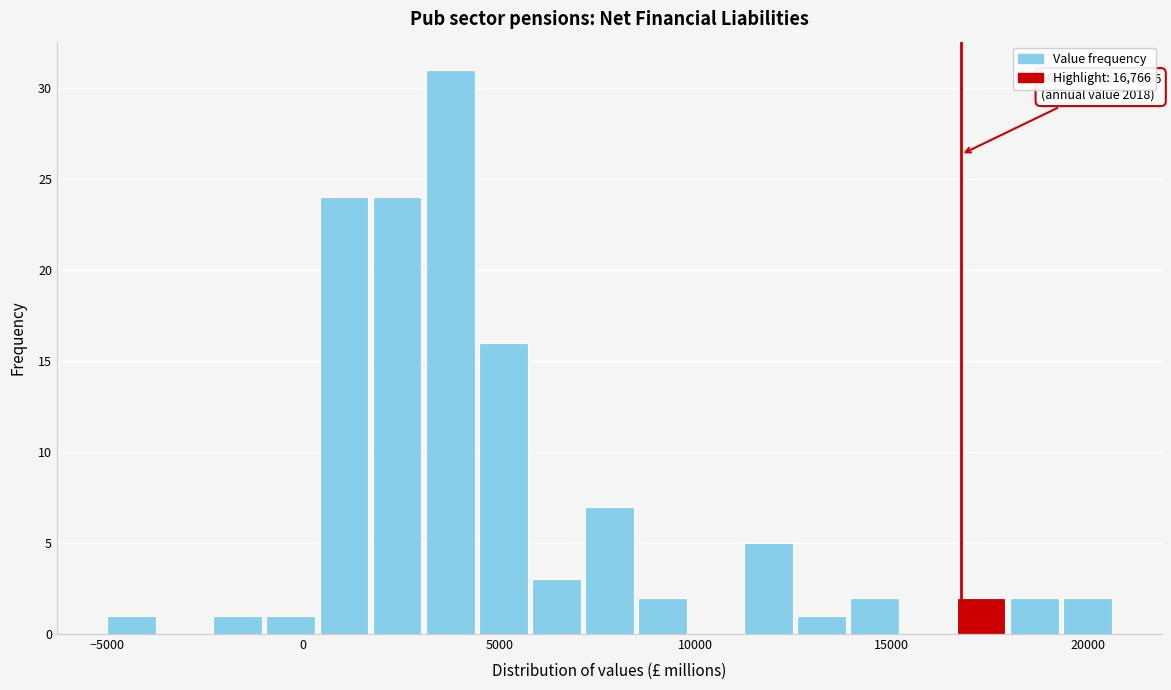

Read against the x-axis, roughly where is the centre of the tallest bar?

3500